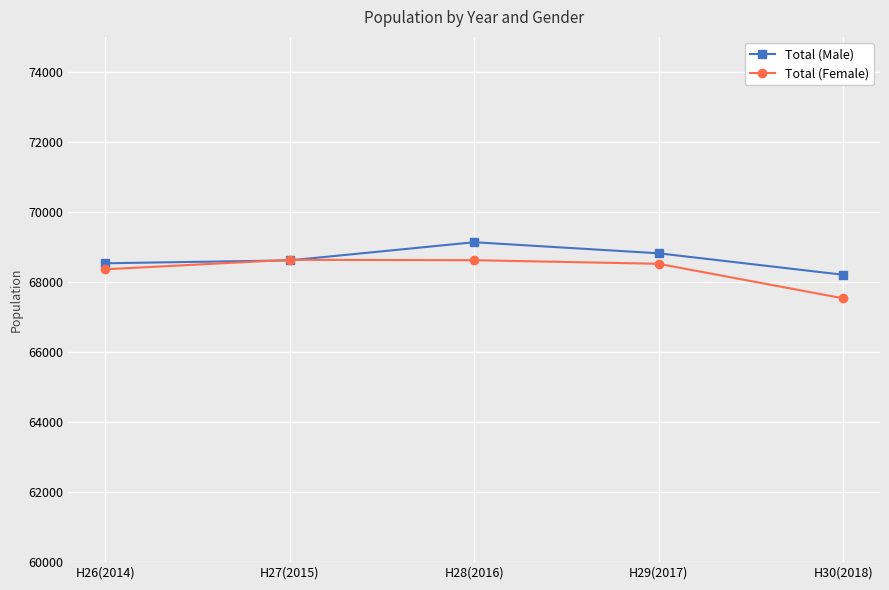

List the series in order of their peak value, lowest first.

Total (Female), Total (Male)